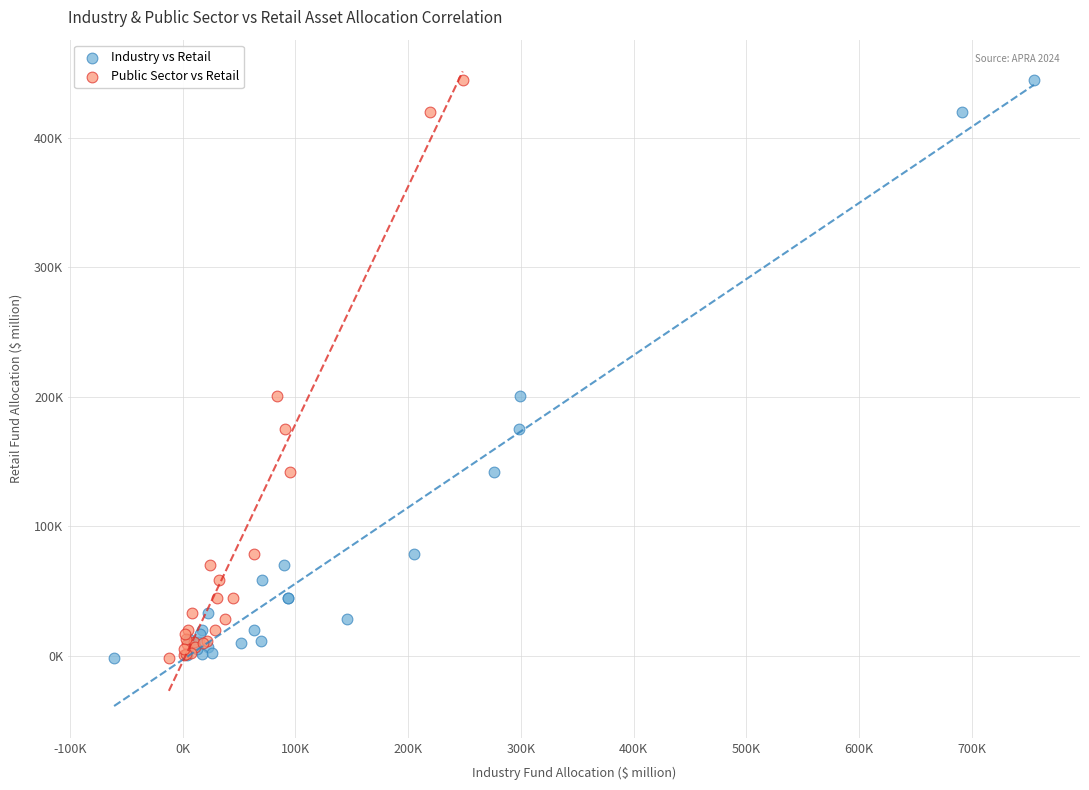

What are all the series names shown in the legend?

Industry vs Retail, Public Sector vs Retail